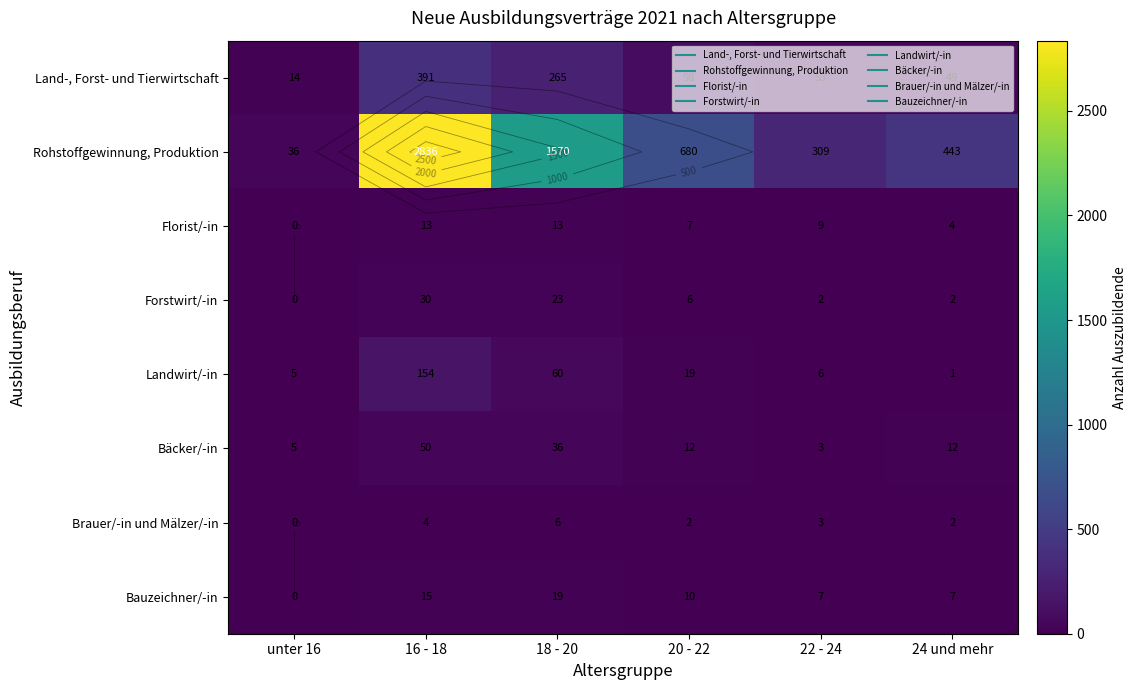

What is the approximate value of Bäcker/-in at 16 - 18?

50